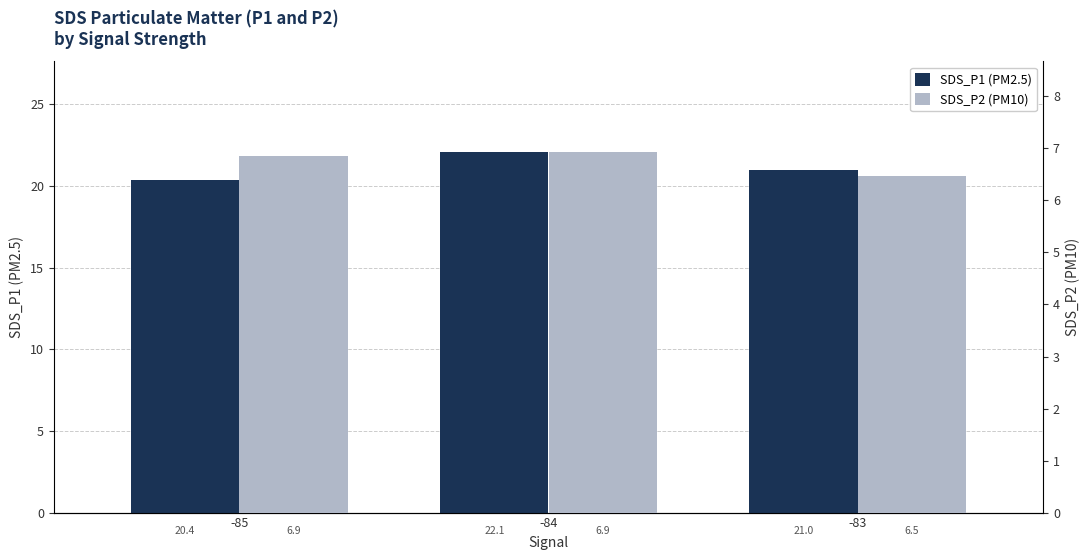

Between -85 and -84, which series saw the biggest shift?

SDS_P1 (PM2.5)